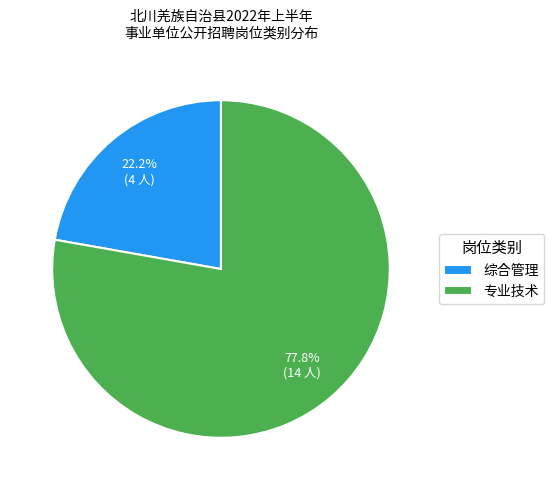

Is it true that 综合管理 is 22% of the pie?

True